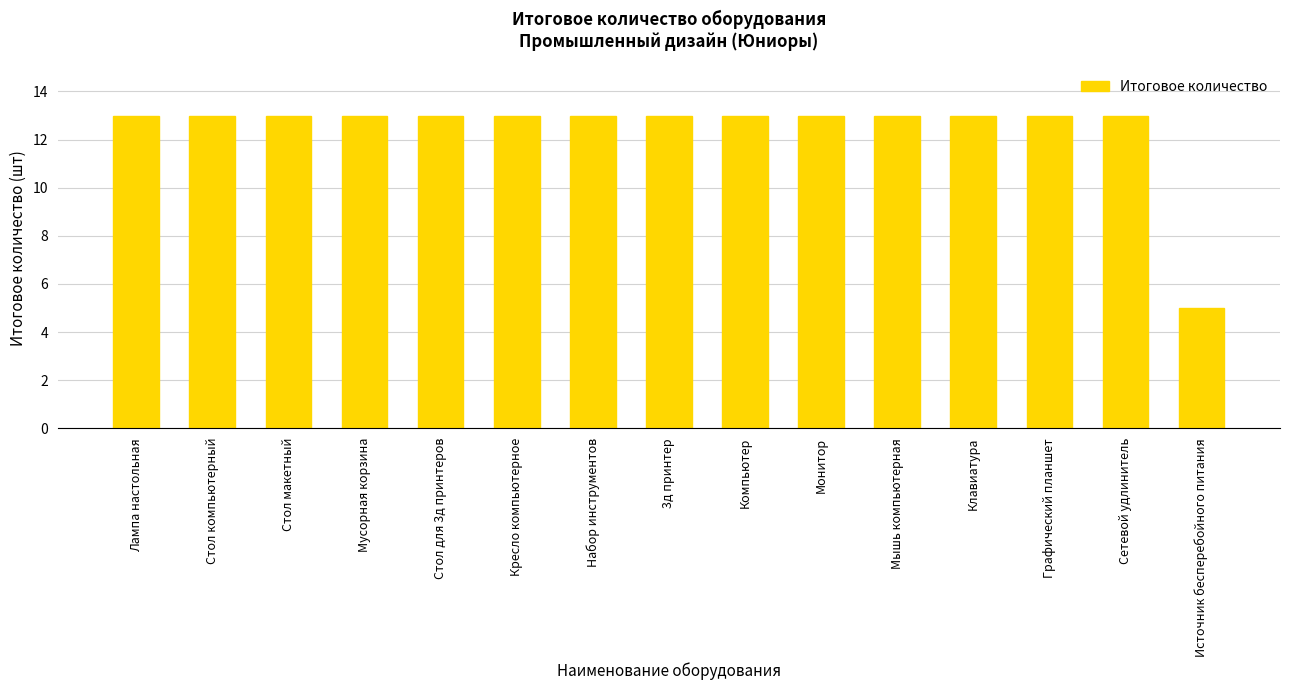

What value does the data have at Лампа настольная?

13